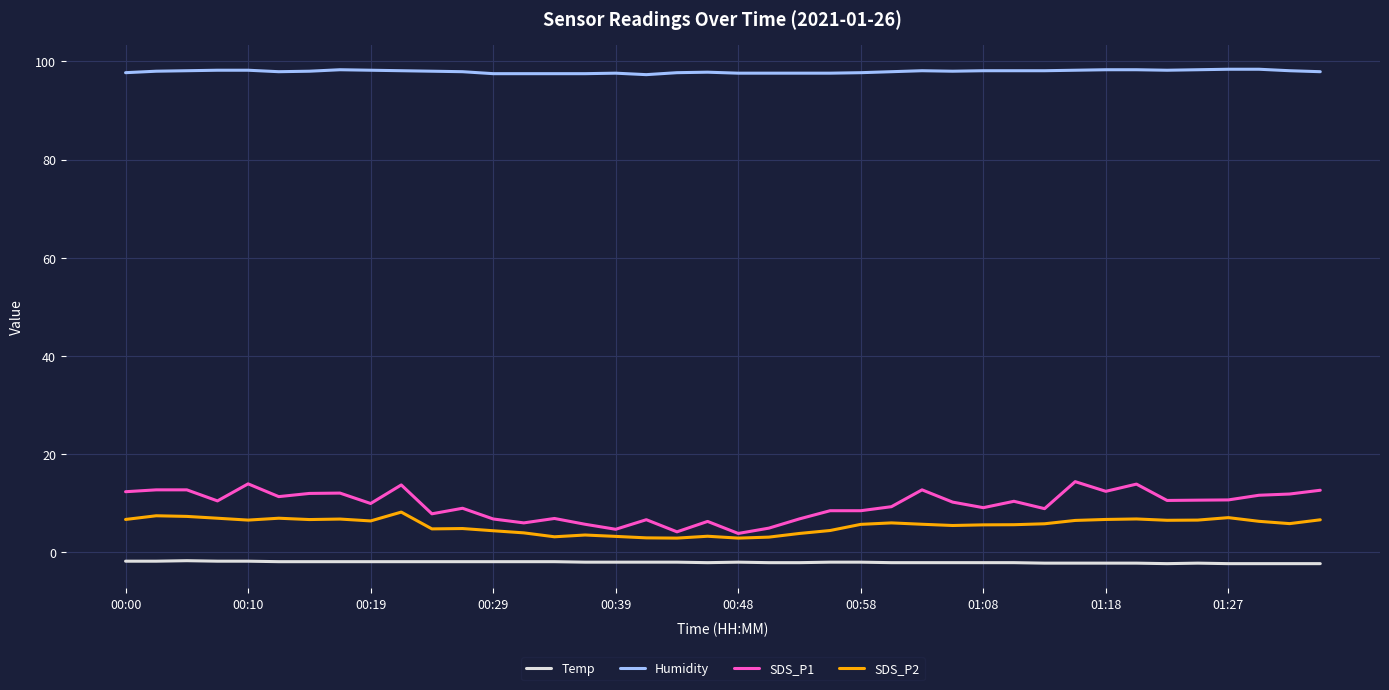

Which series has the widest spread of values?

SDS_P1